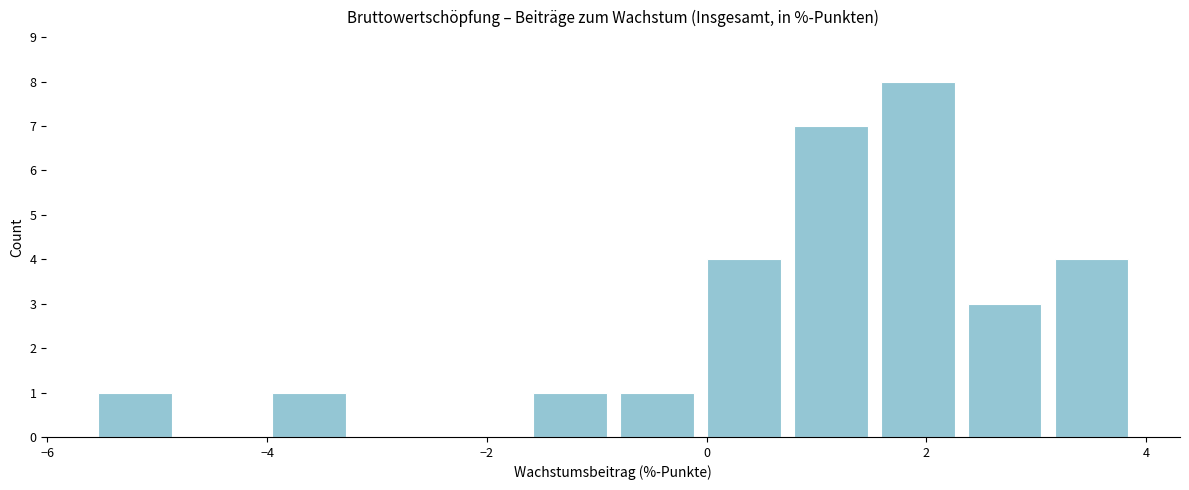

Read against the x-axis, roughly where is the centre of the tallest bar?

2.0